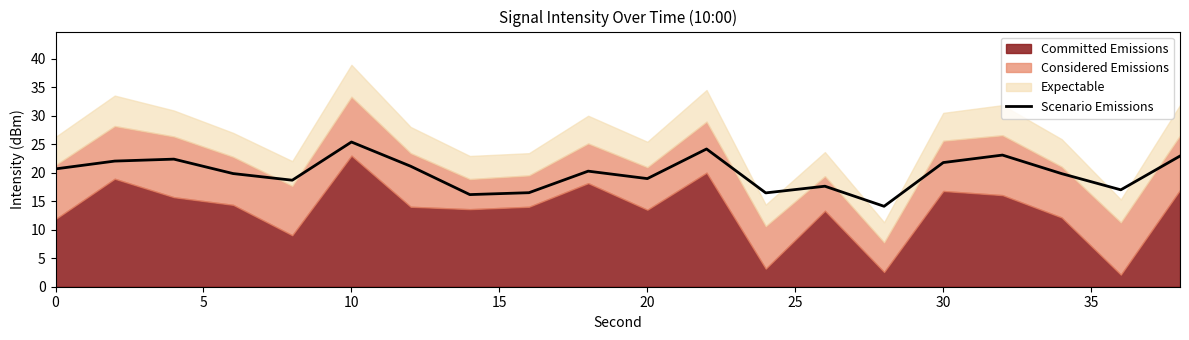

What is the lowest value of the Scenario Emissions series?

14.1